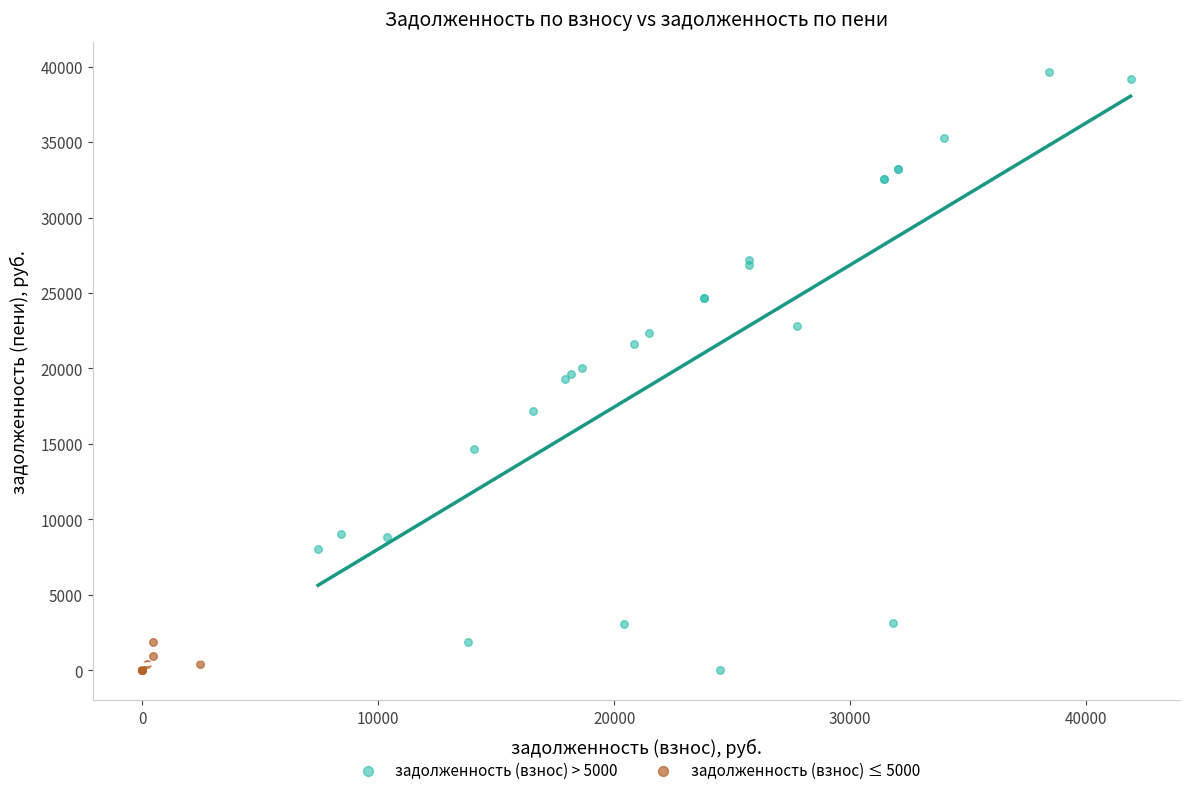

Which series contains the highest Y value?

задолженность (взнос) > 5000